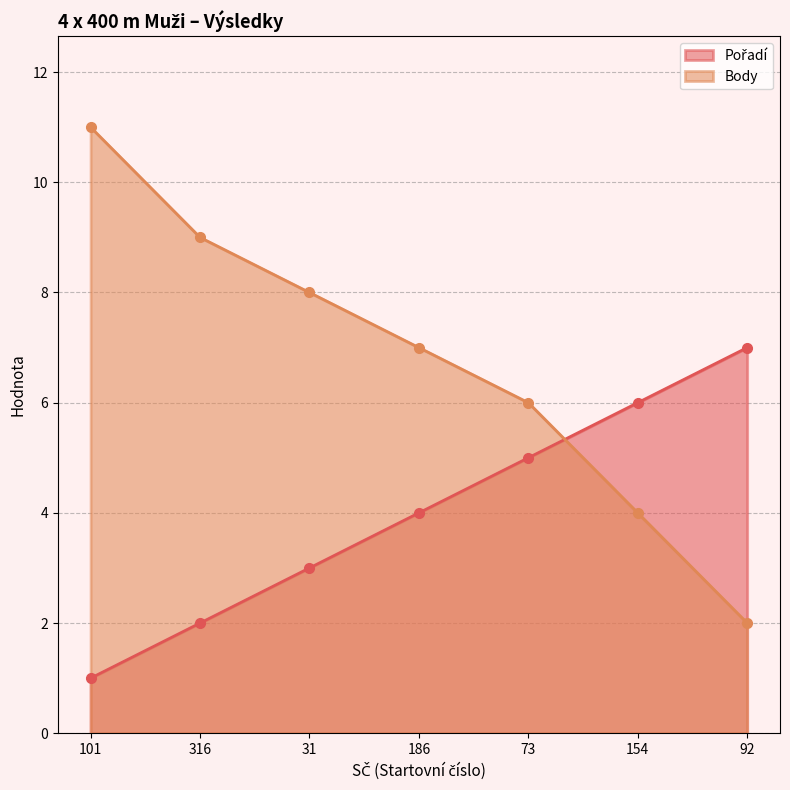

Reading left to right, list all the values displayed in this chart.

Pořadí: 101=1	316=2	31=3	186=4	73=5	154=6	92=7
Body: 101=11	316=9	31=8	186=7	73=6	154=4	92=2